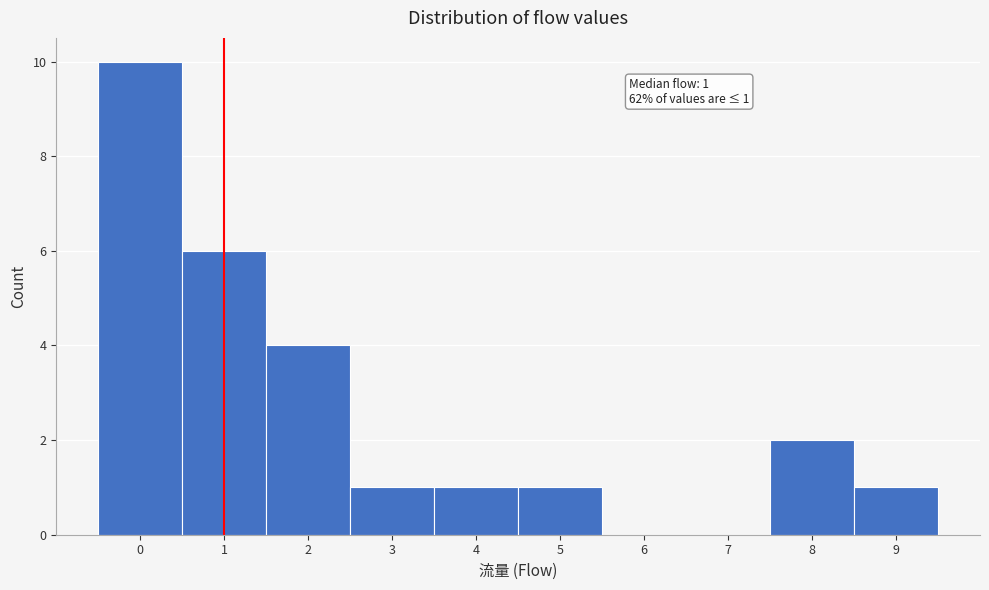

Which range on the x-axis has the tallest bar?

-0.5 to 0.5